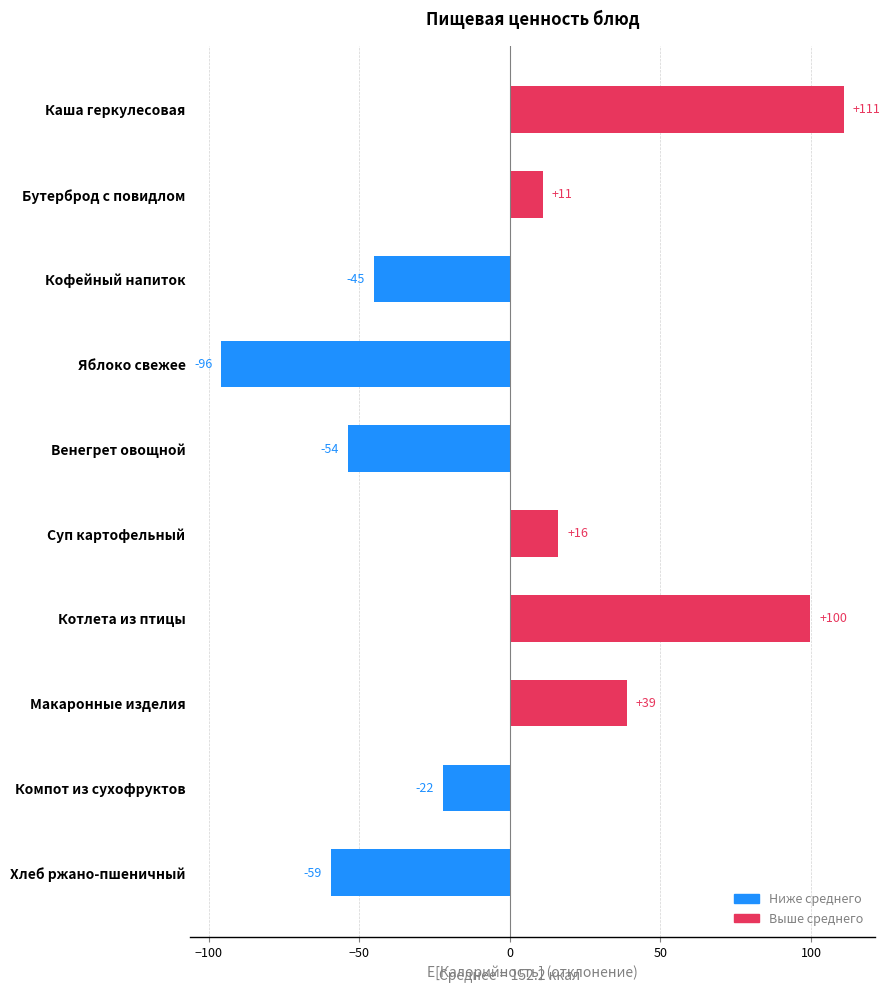

What is the maximum value shown in the chart?

110.8